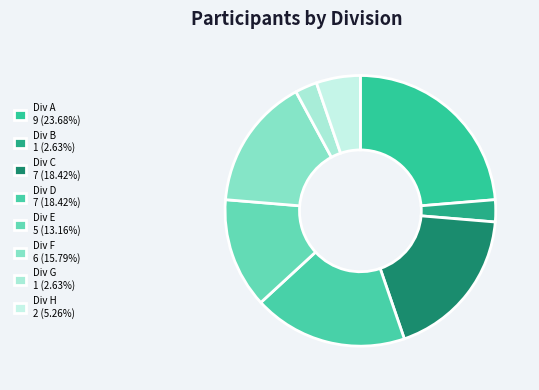

How many slices are in this pie chart?

8